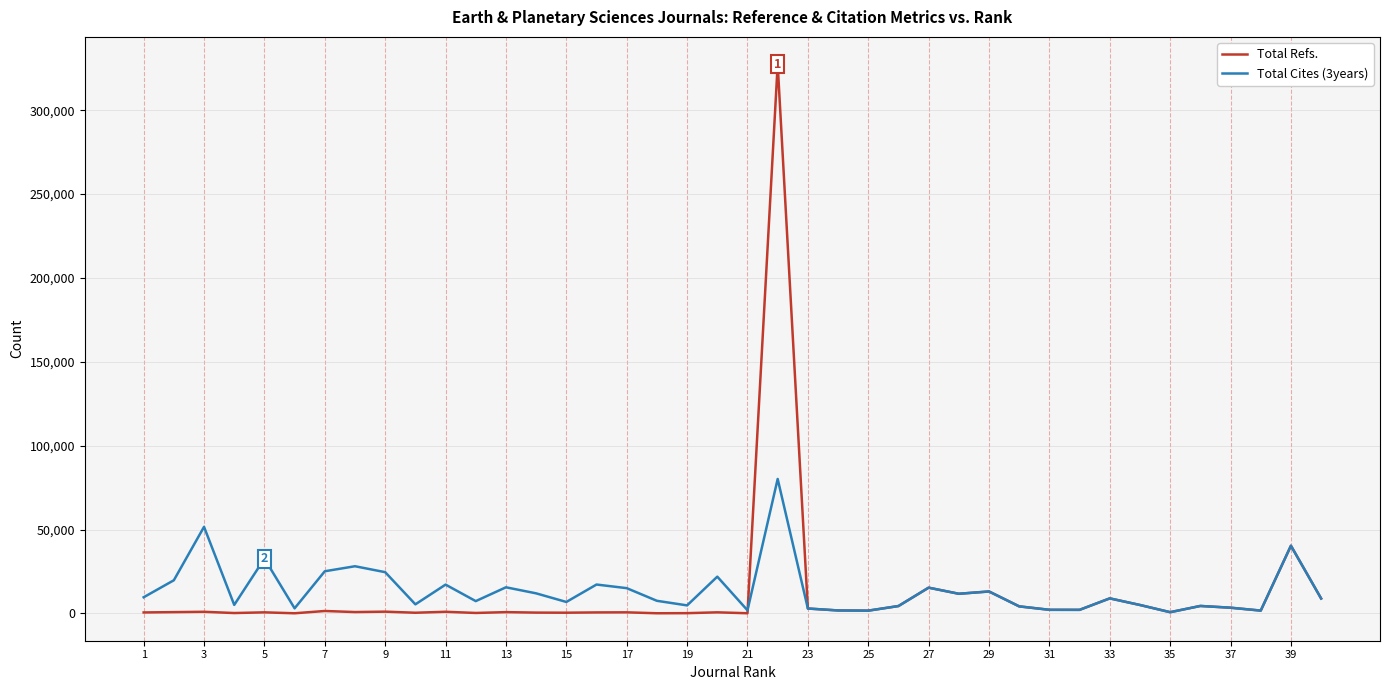

List the series in order of their peak value, lowest first.

Total Cites (3years), Total Refs.